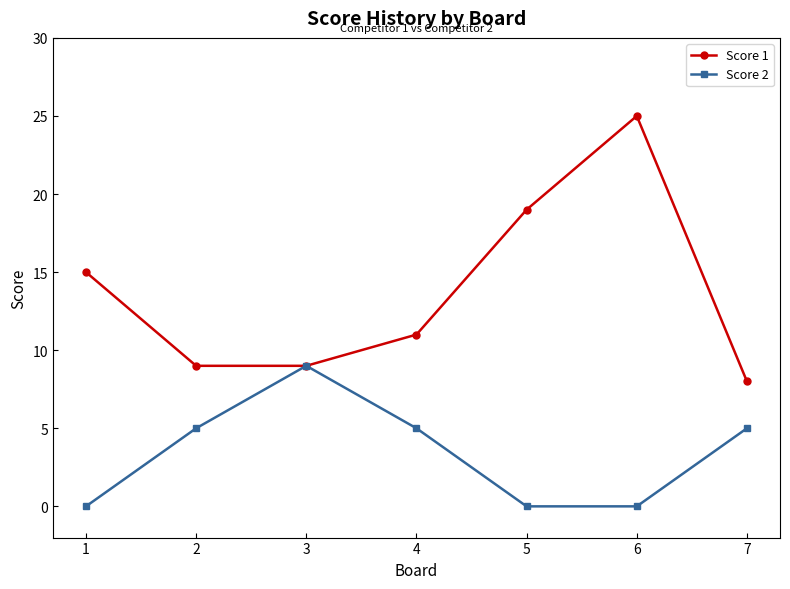

Which series changed the most between 4 and 7?

Score 1